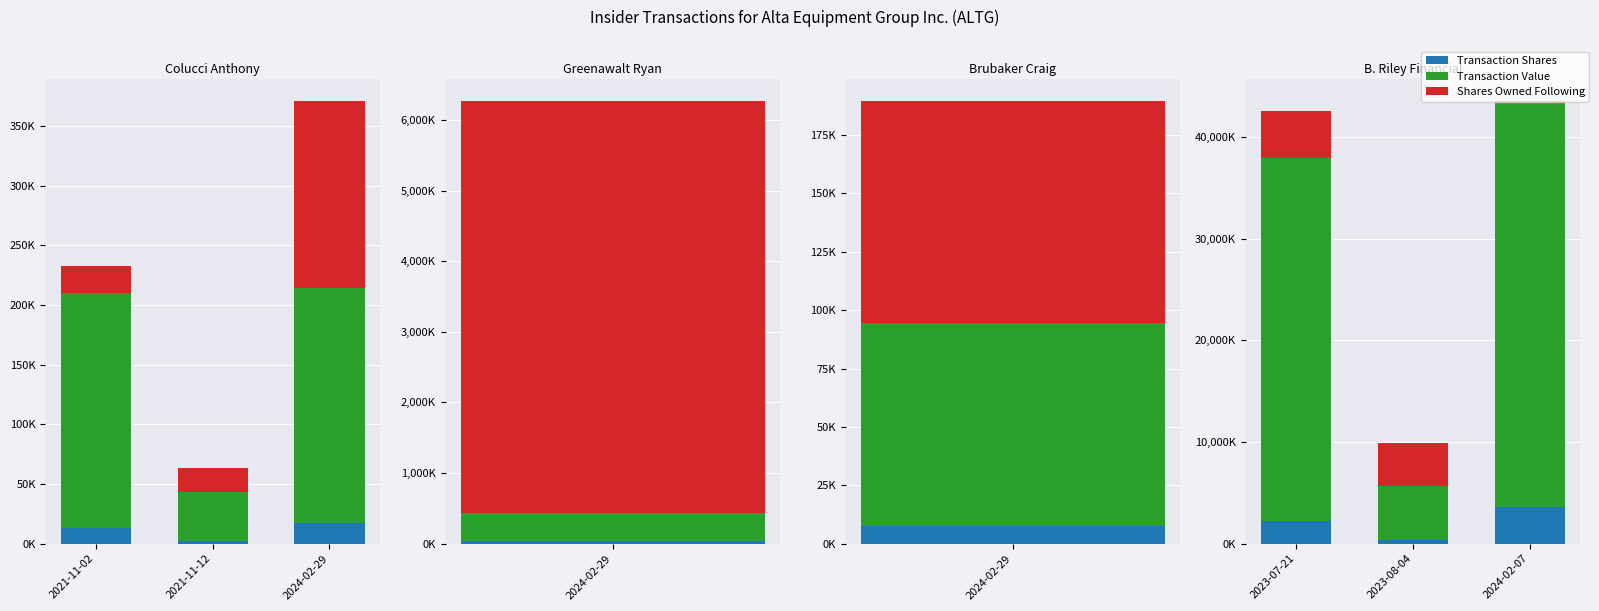

What are all the series names shown in the legend?

Transaction Shares, Transaction Value, Shares Owned Following